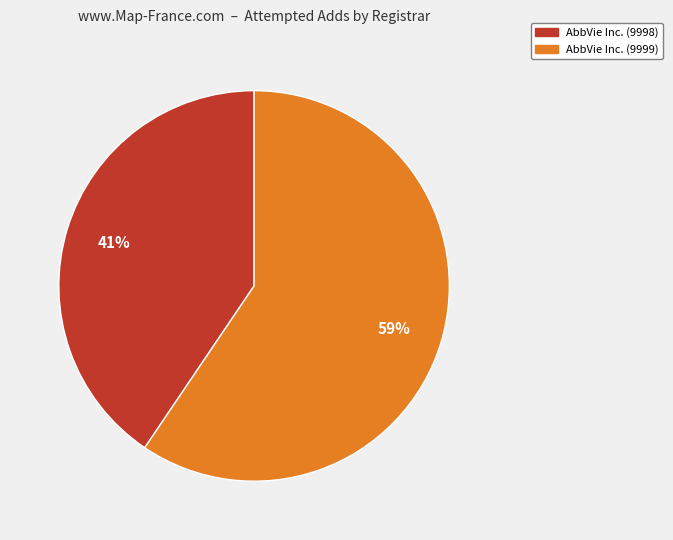

To the nearest percent, what is the average slice percentage?

50%